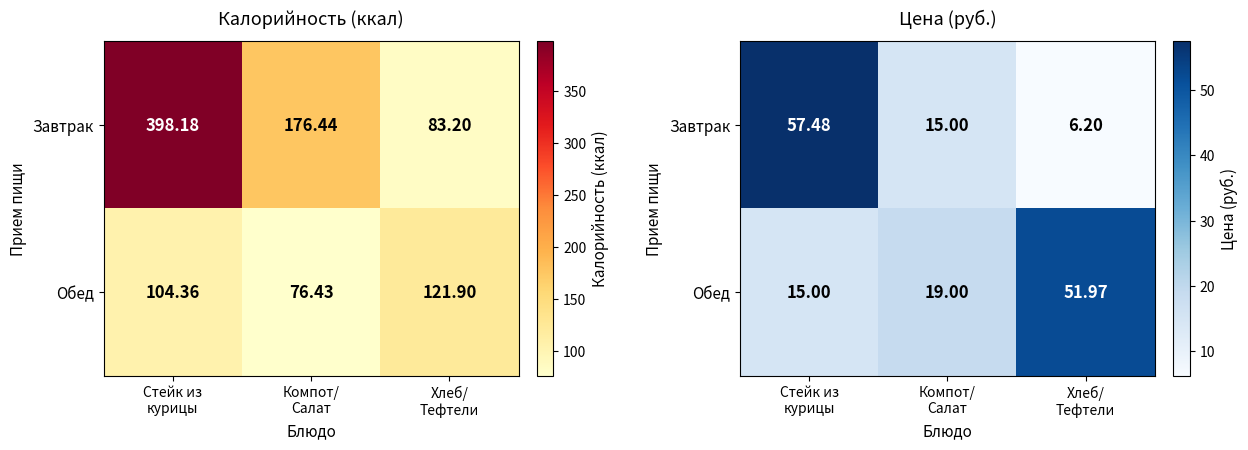

How many values in the Обед series exceed 19?

1